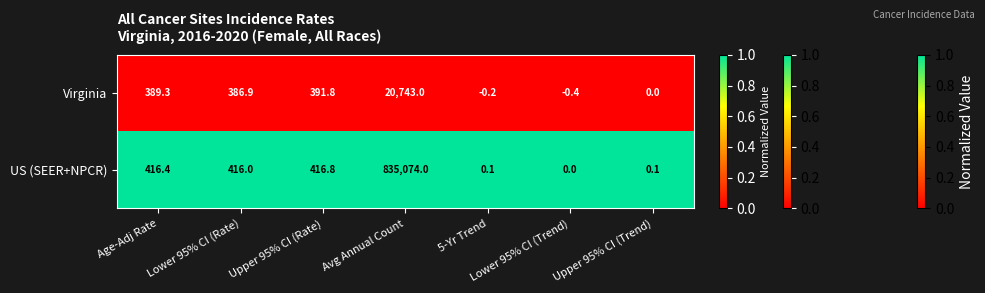

What is the smallest value displayed?

-0.4